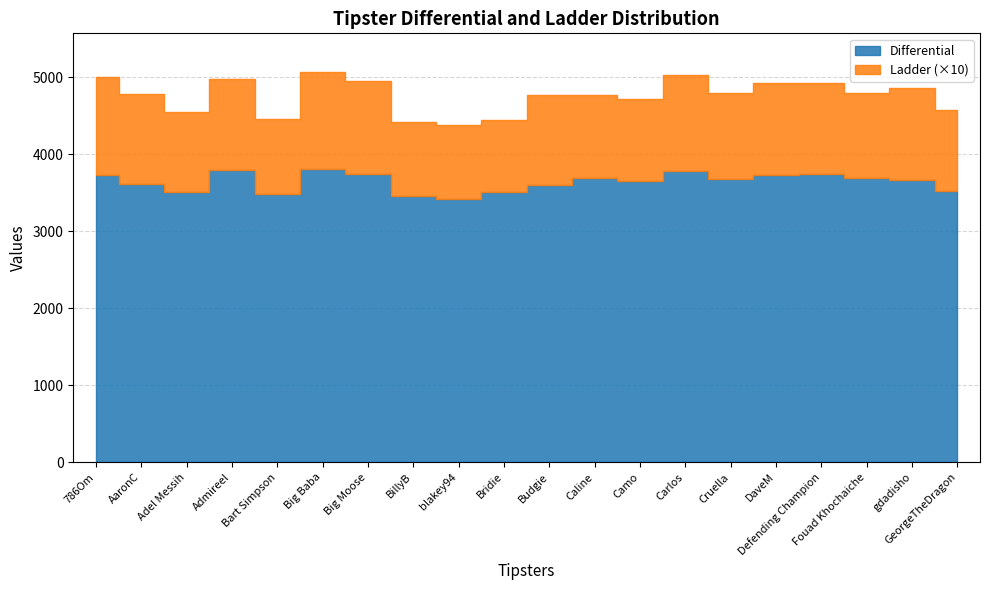

Where is the first local maximum?

Admireel